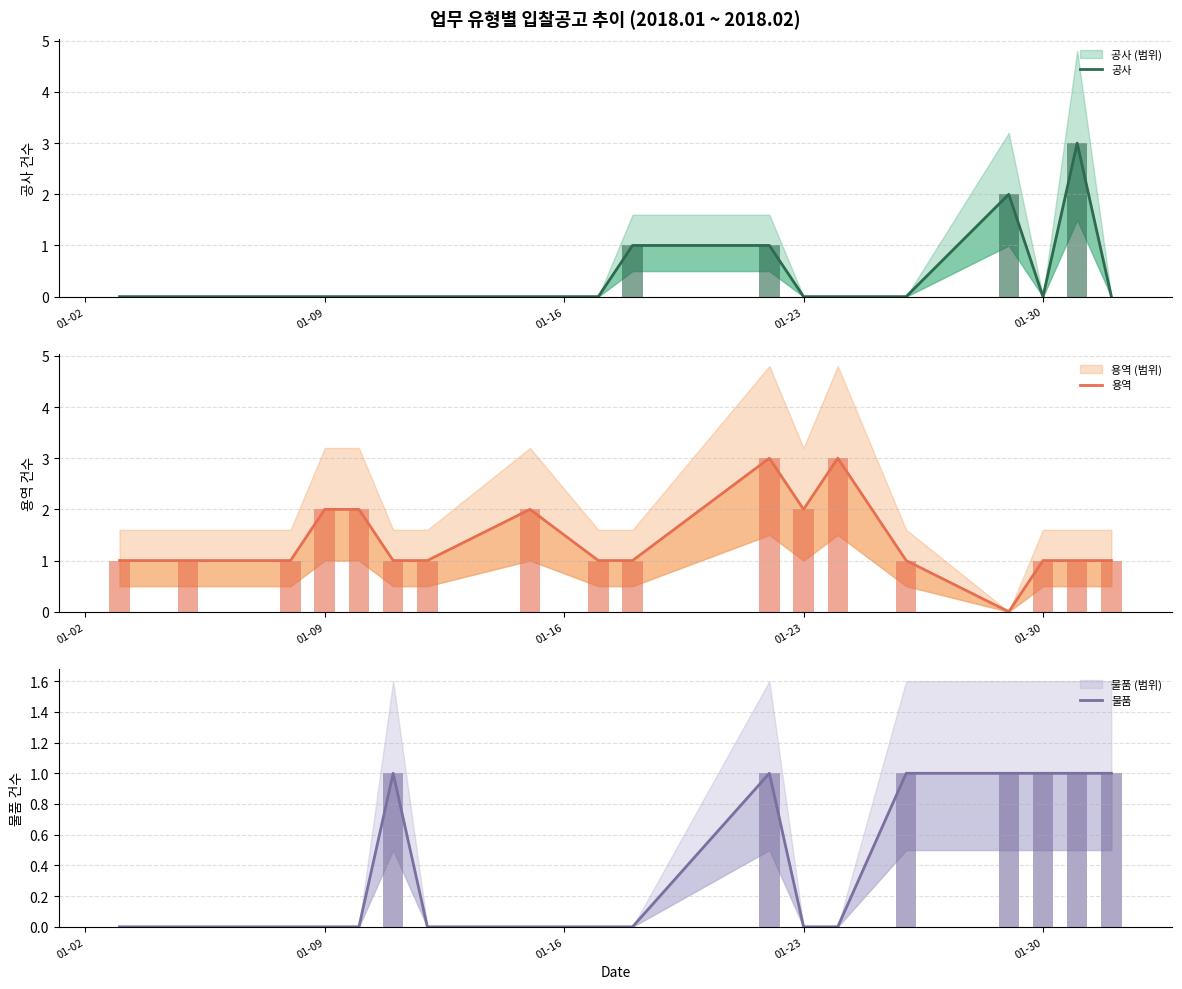

Are the bars horizontal?

No